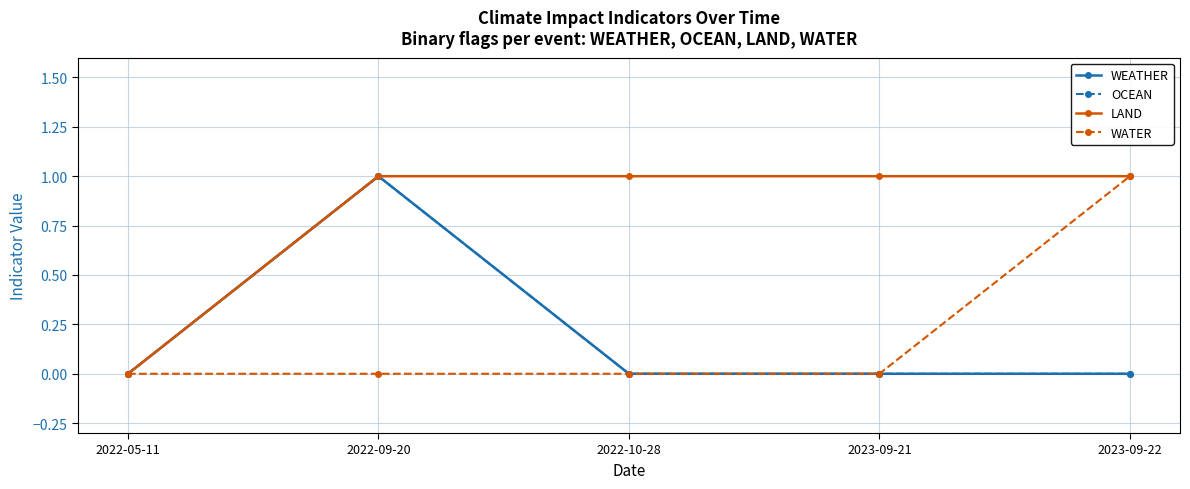

What is the sum of the WATER values at 2023-09-22 and 2023-09-21?

1